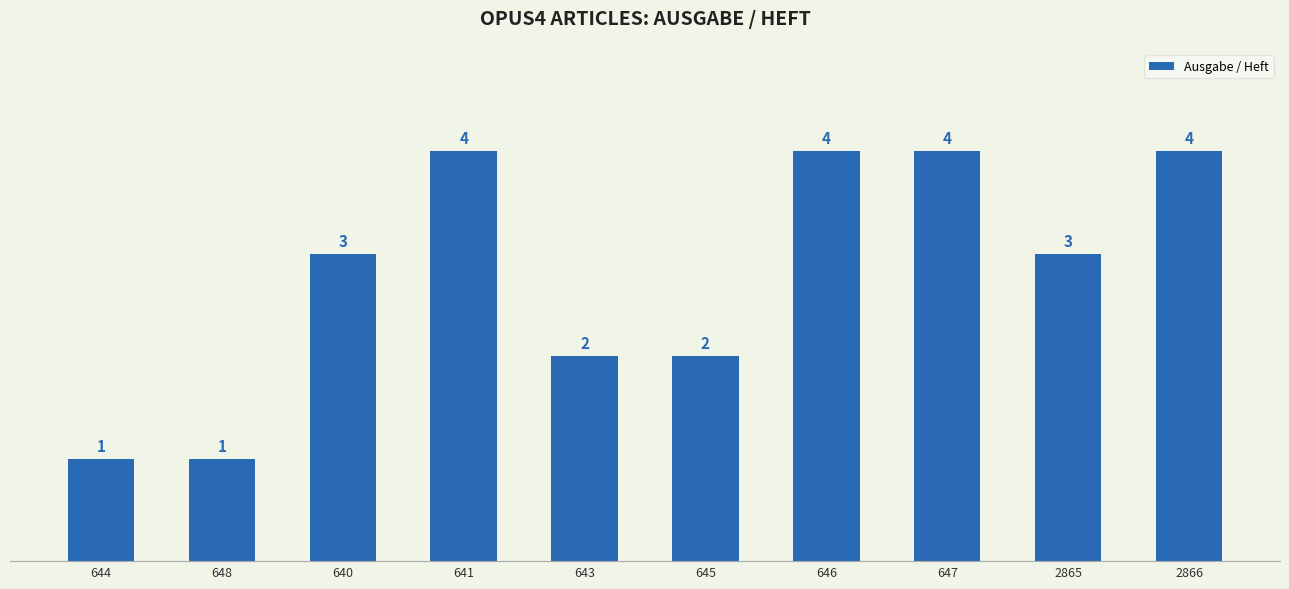

Reading left to right, what are all the values shown in this chart?

644=1	648=1	640=3	641=4	643=2	645=2	646=4	647=4	2865=3	2866=4